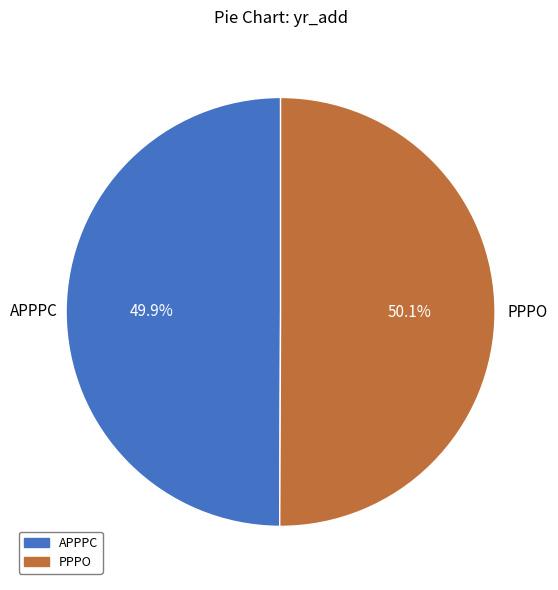

How many slices are in this pie chart?

2